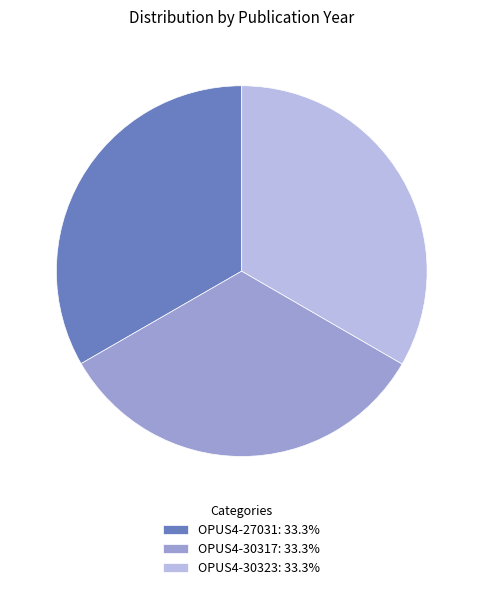

Combined, do OPUS4-30317: 33.3% and OPUS4-27031: 33.3% account for over 50%?

Yes